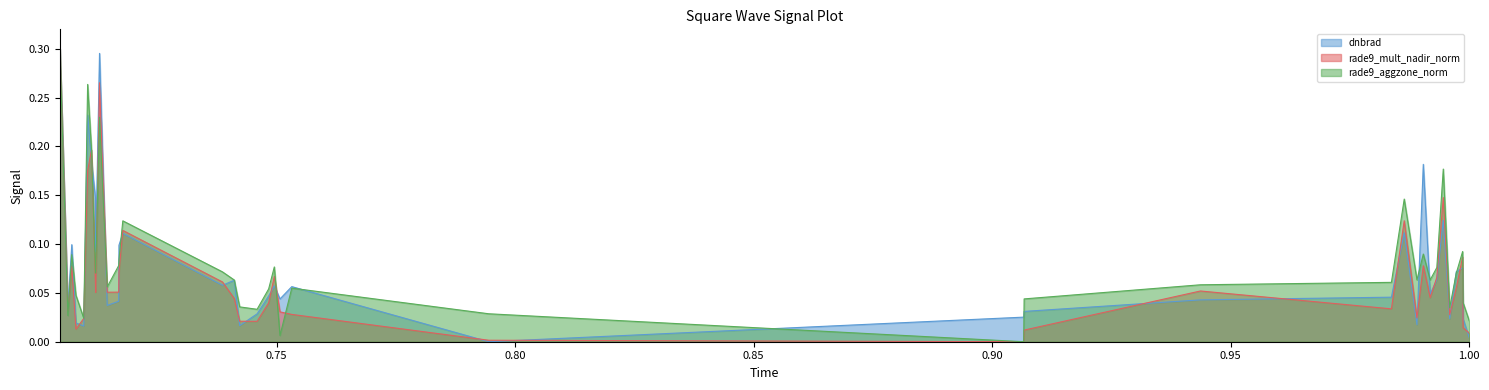

Count the number of data series in this chart.

3